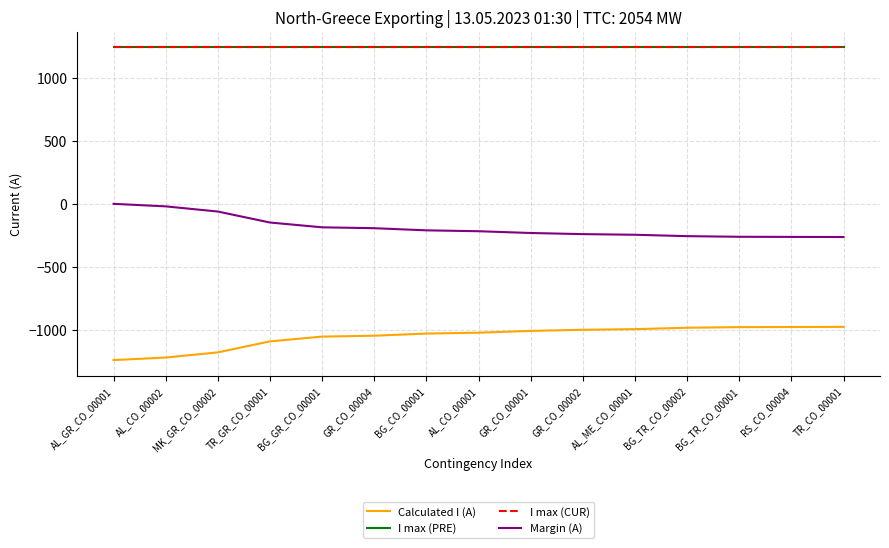

What is the lowest value of the I max (CUR) series?

1240